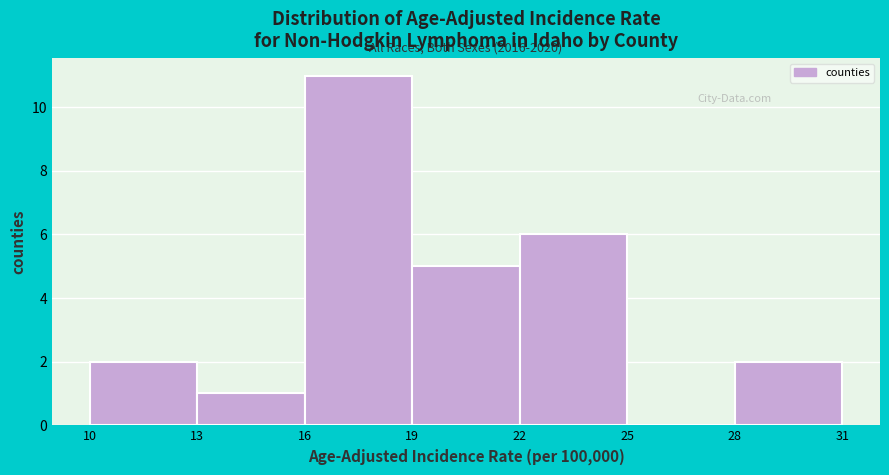

Which range on the x-axis has the tallest bar?

16 to 19